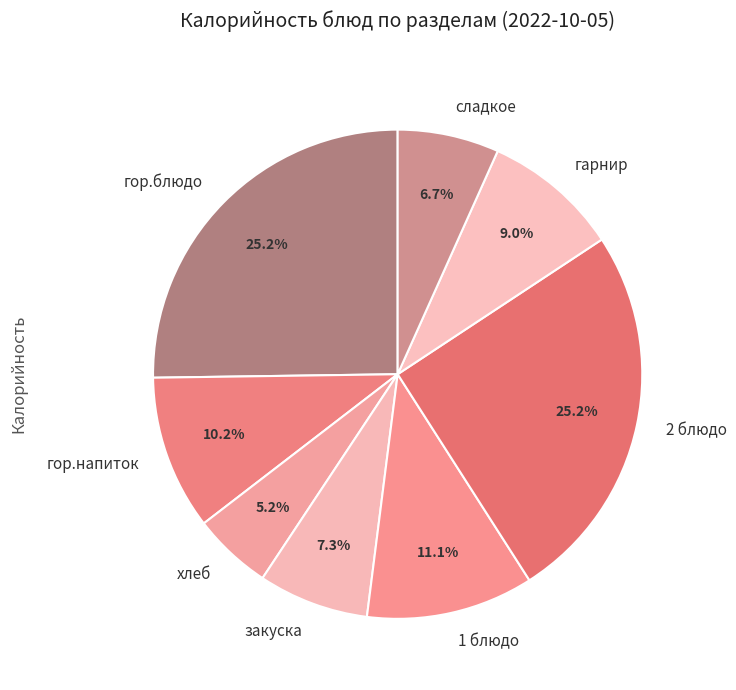

Which slice is the smallest?

хлеб